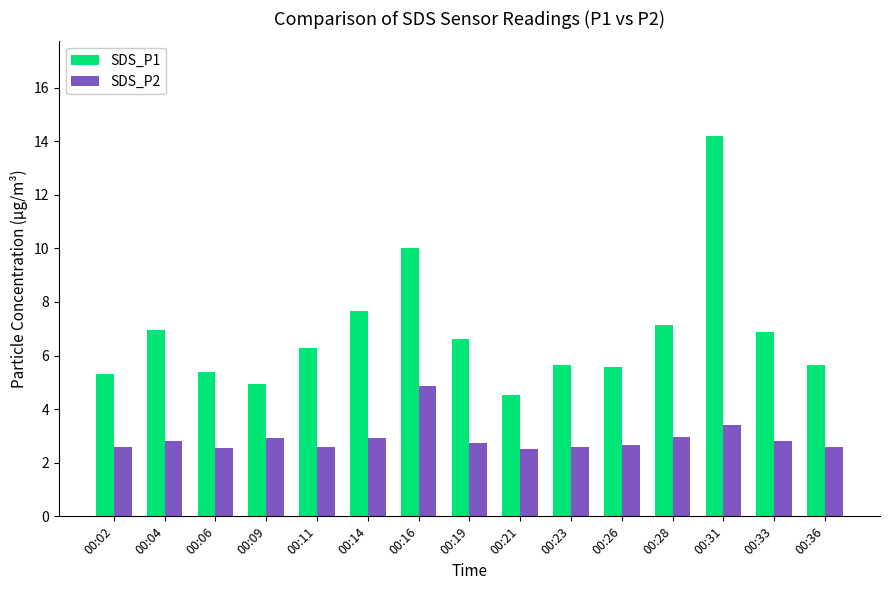

The SDS_P2 series shows 3.9 at 00:04. True or false?

False